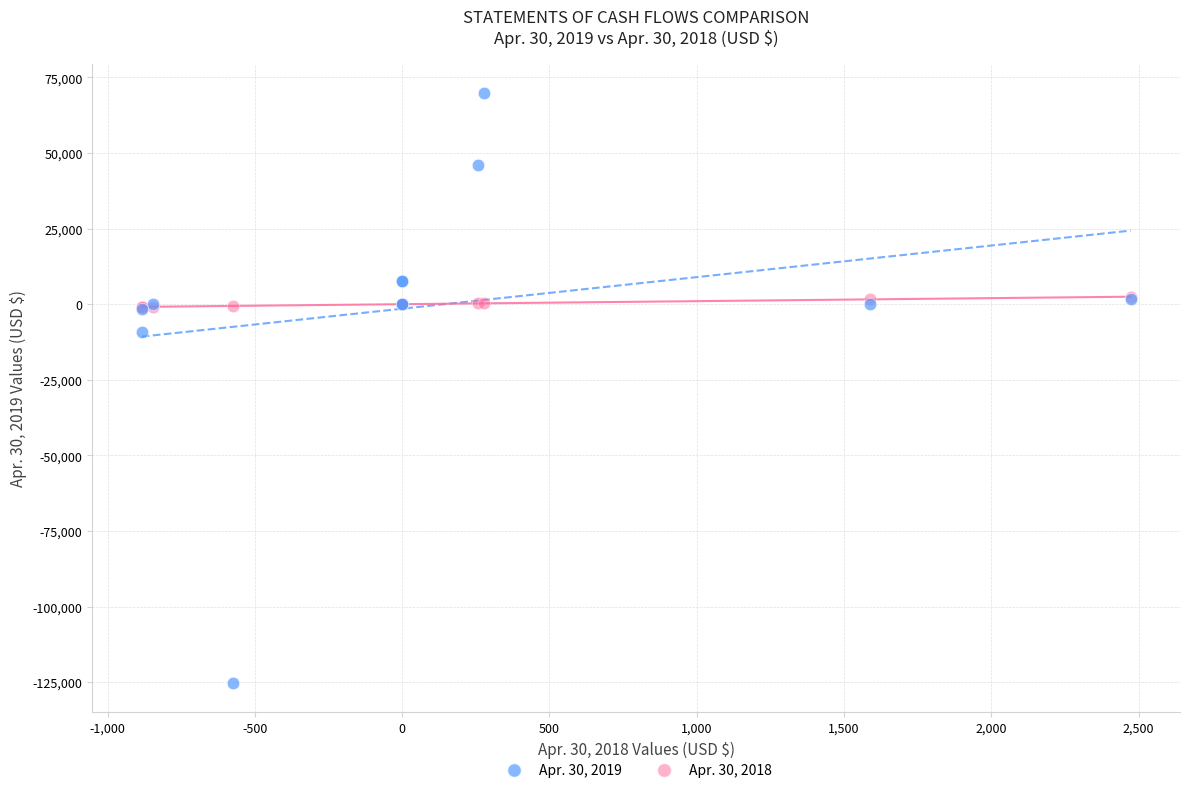

Which series contains the lowest Y value?

Apr. 30, 2019